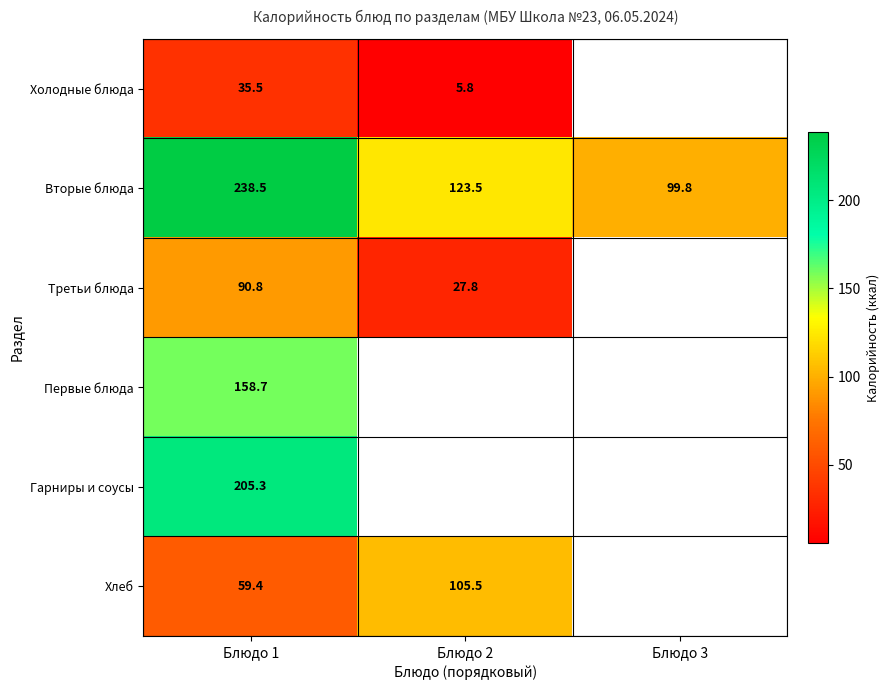

What is the spread (max minus min) of values at Блюдо 2?

117.7